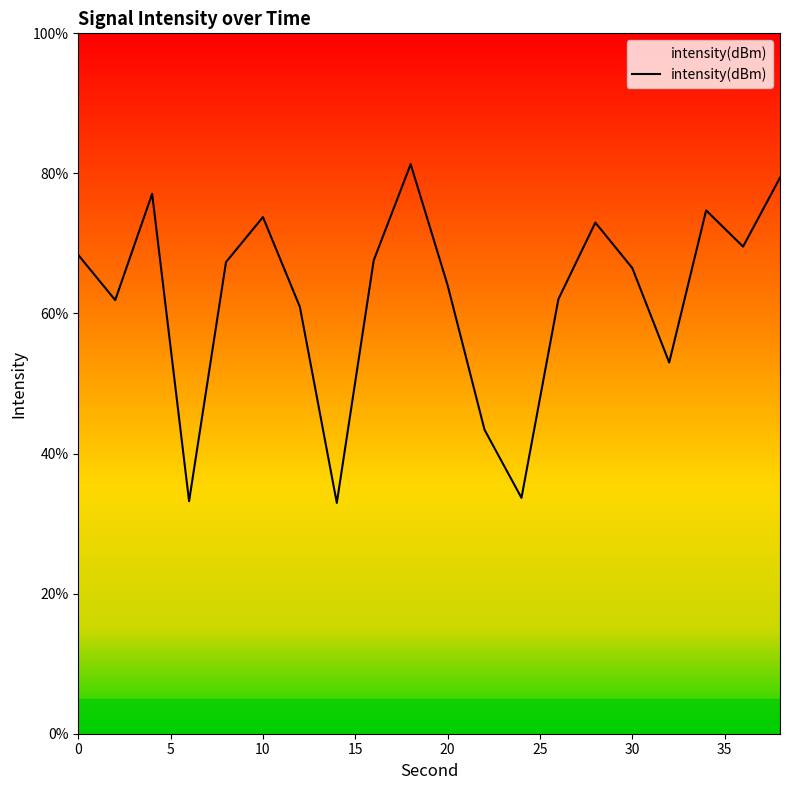

What is the smallest value displayed?

33.0